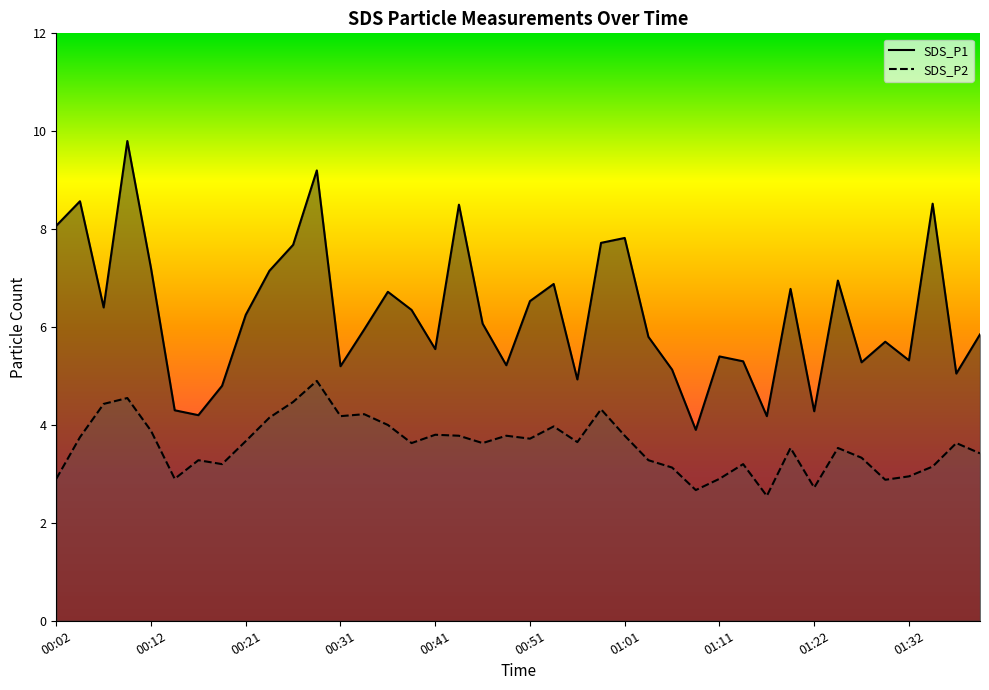

What is the sum of the SDS_P2 values at 00:21 and 01:11?

6.6